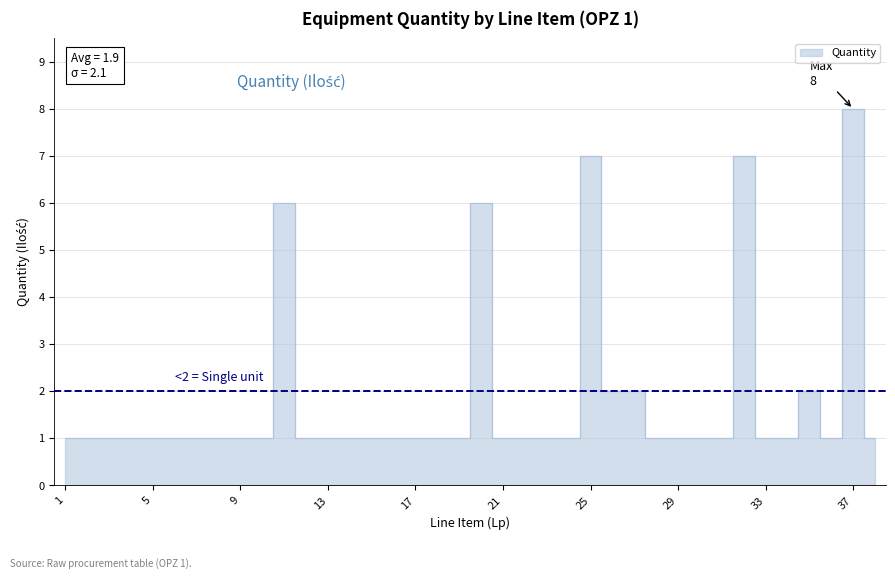

Is it true that the value at 31 is 1?

True